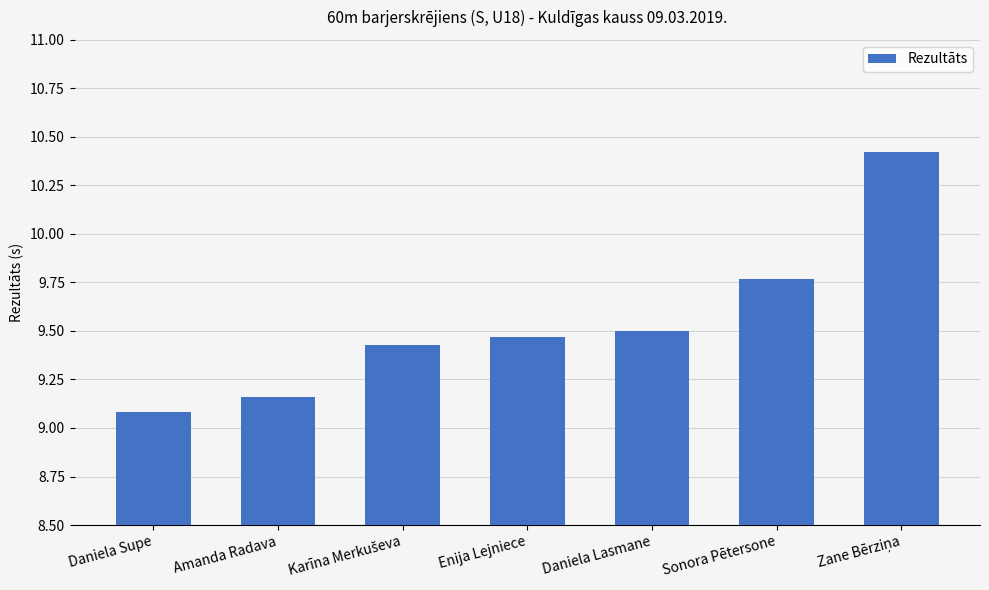

At which category does the chart reach its minimum across all series?

Daniela Supe